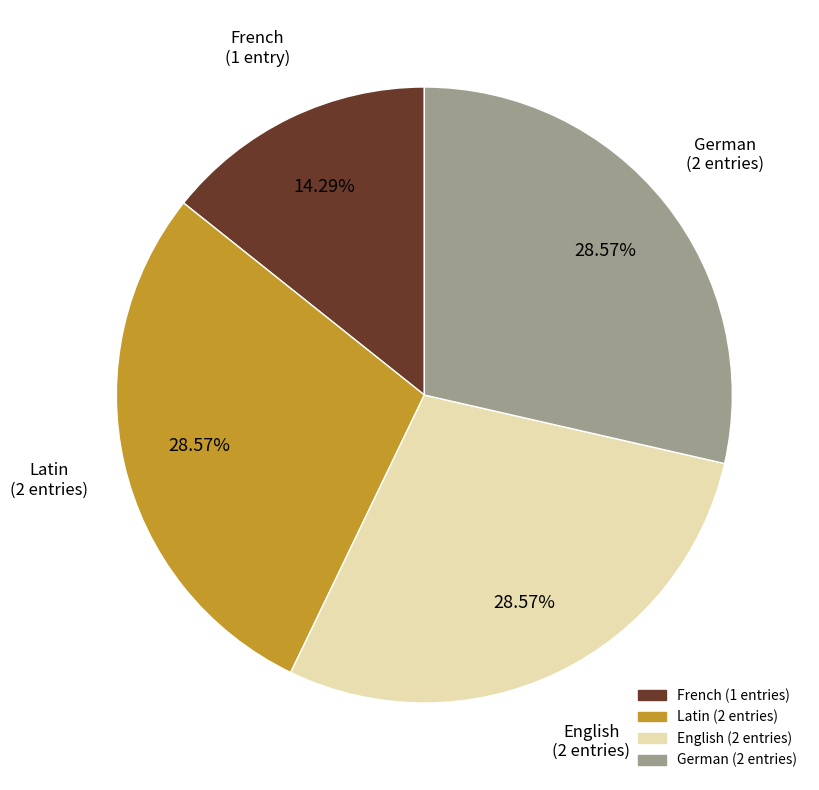

Does any single category account for the majority?

No